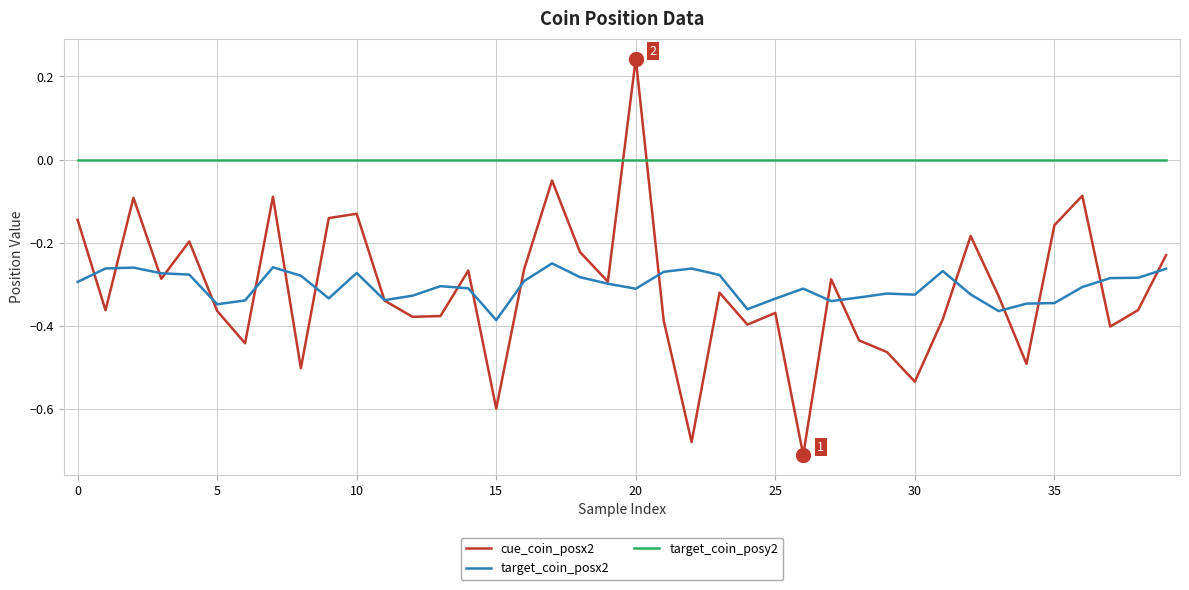

Rank the series by their maximum value, from lowest to highest.

target_coin_posx2, target_coin_posy2, cue_coin_posx2